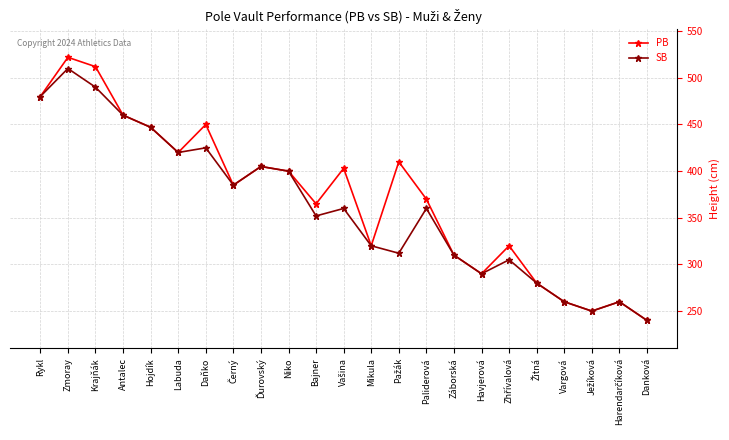

Which series has the widest spread of values?

PB